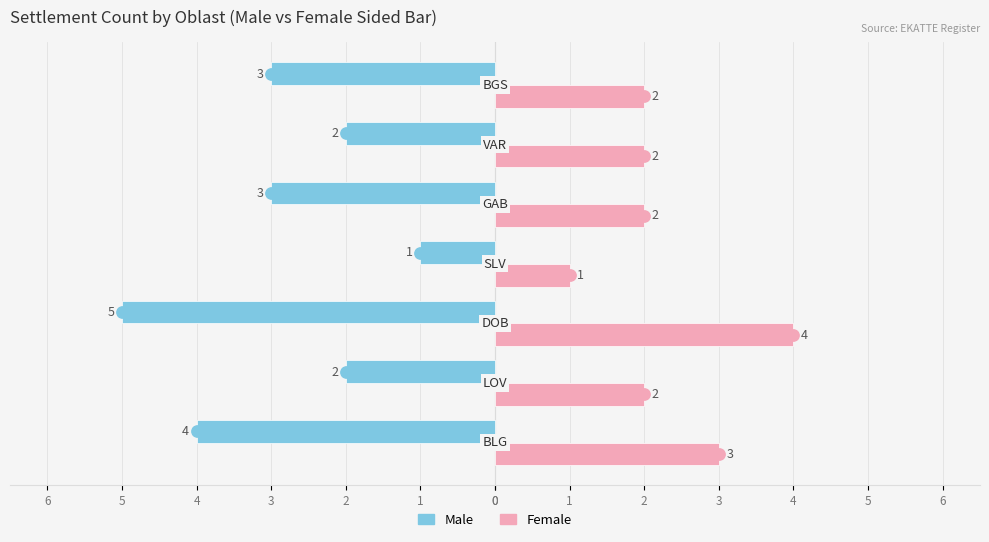

What are all the series names shown in the legend?

Male, Female